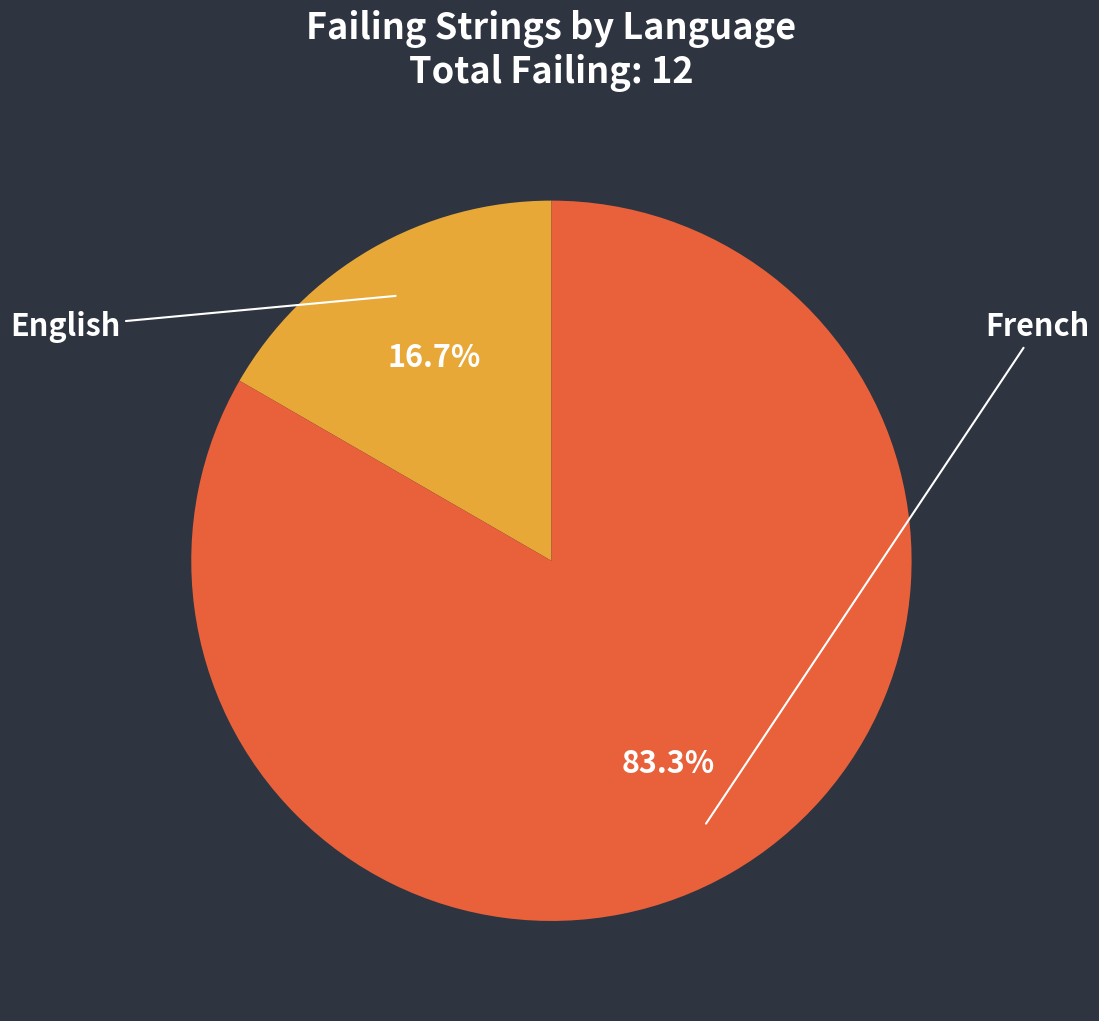

What percentage is the English slice, to the nearest percent?

17%